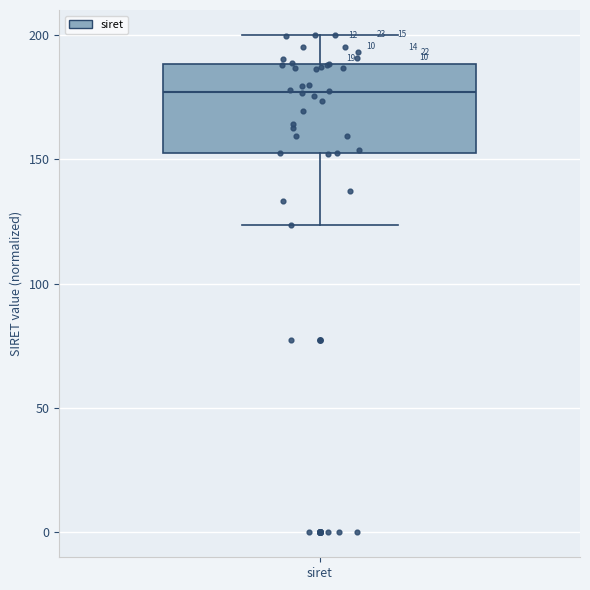

Where is the upper edge of the box for siret on the y-axis? The values are not printed on the chart, so give them approximately, as read against the axis.

190